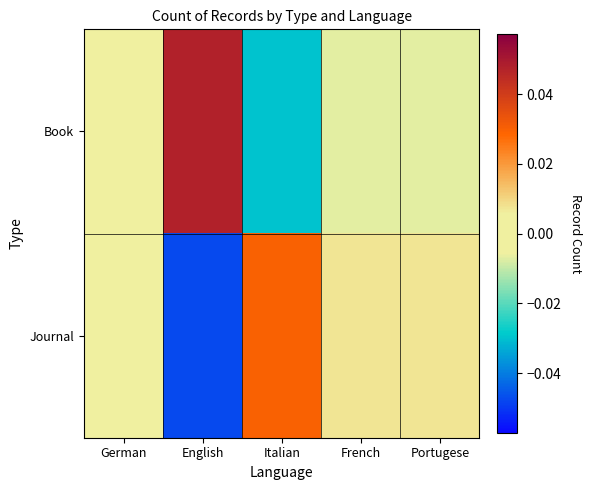

Rank the series by their average value, from highest to lowest.

Book, Journal